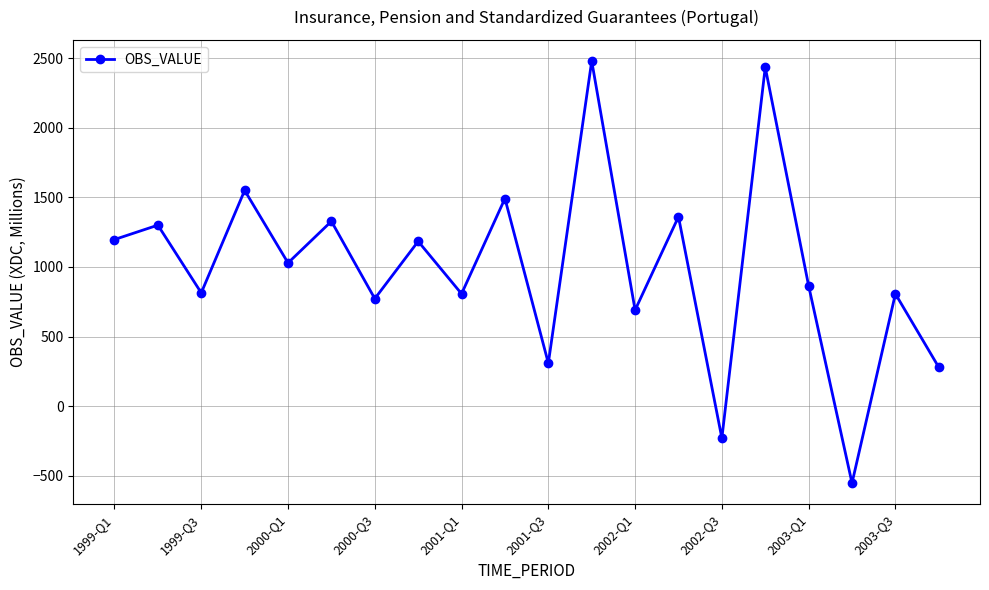

How many interior local valleys (lower than both neighbors) does the data have?

8